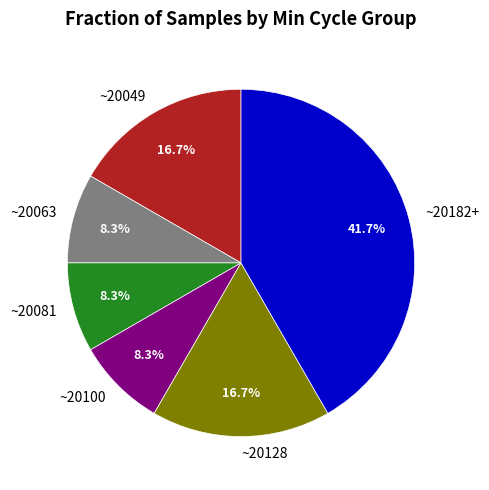

What is the ratio of the value at ~20081 to the value at ~20049?

0.5